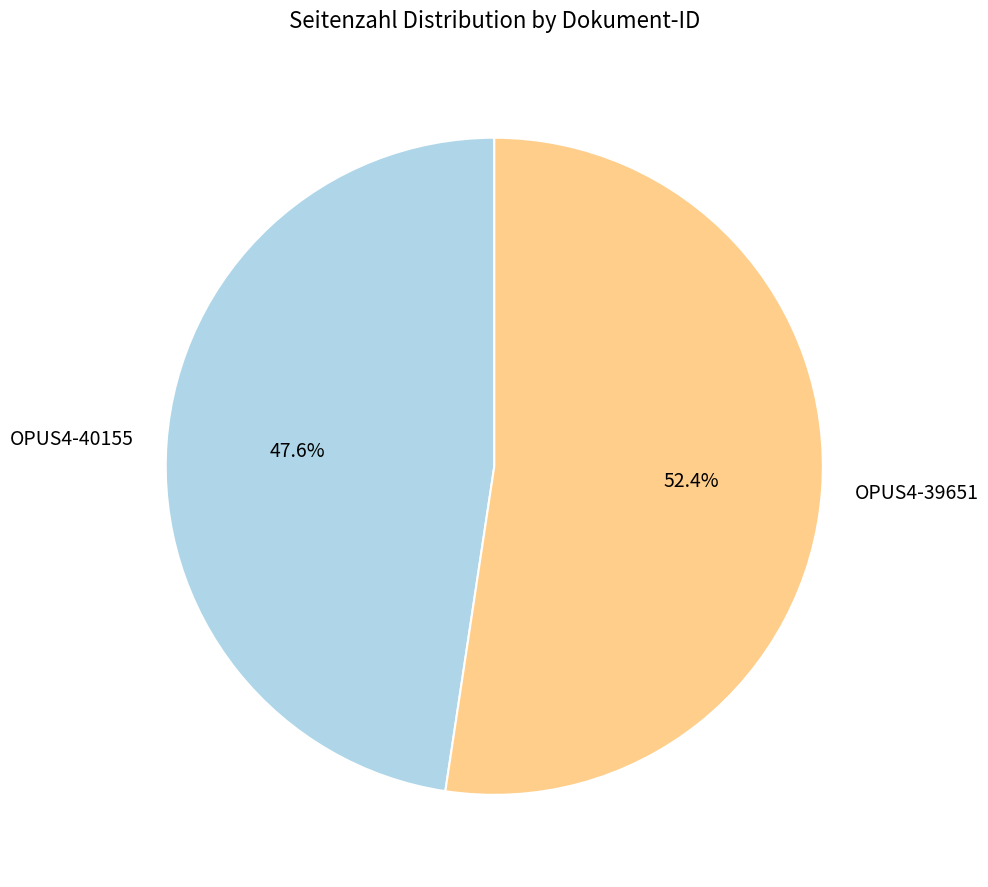

How many slices are in this pie chart?

2